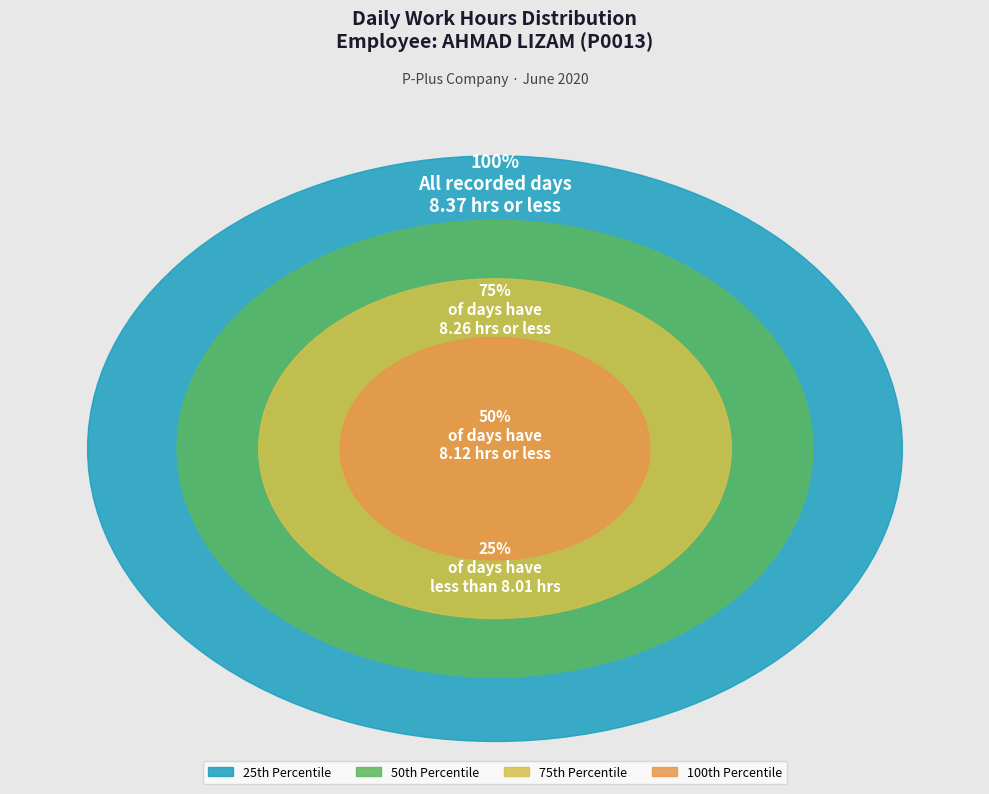

Is there a majority slice in this chart?

No